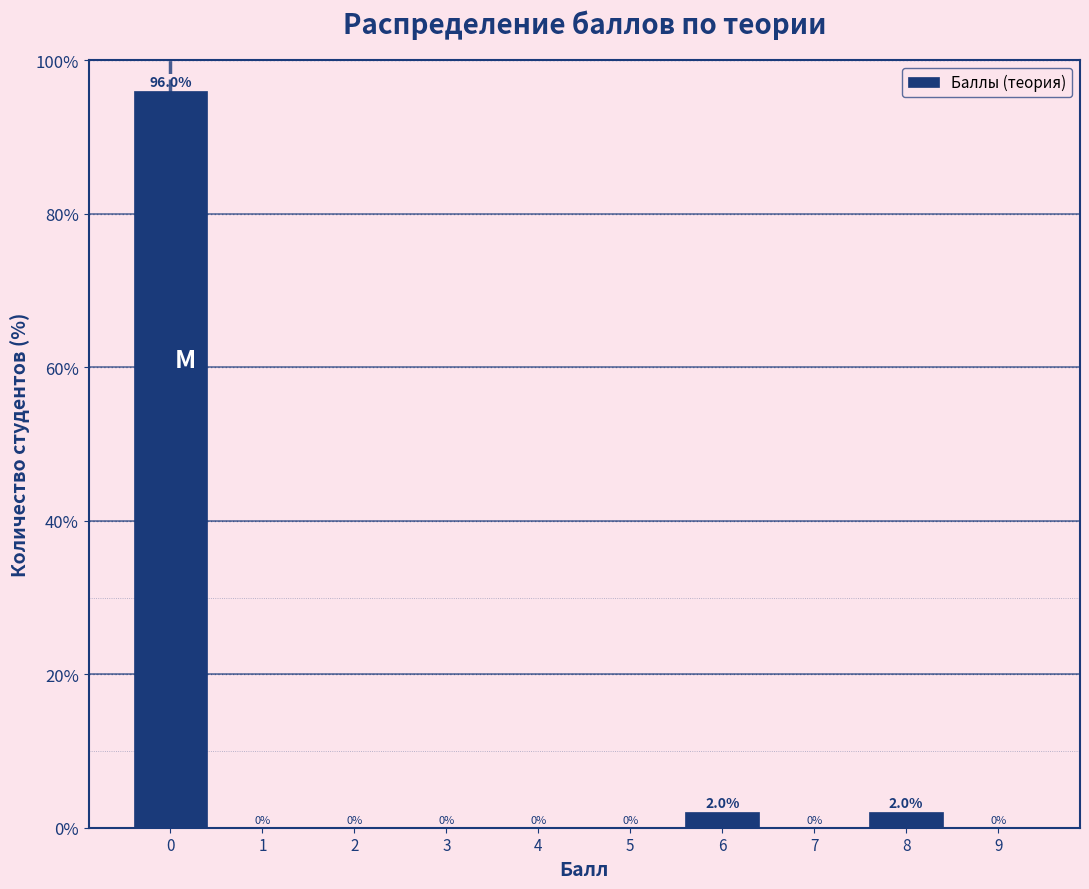

Reading left to right, list every bar in this chart as the range it spans on the x-axis followed by its height.

-0.5 to 0.5: 96.0
0.5 to 1.5: 0.0
1.5 to 2.5: 0.0
2.5 to 3.5: 0.0
3.5 to 4.5: 0.0
4.5 to 5.5: 0.0
5.5 to 6.5: 2.0
6.5 to 7.5: 0.0
7.5 to 8.5: 2.0
8.5 to 9.5: 0.0